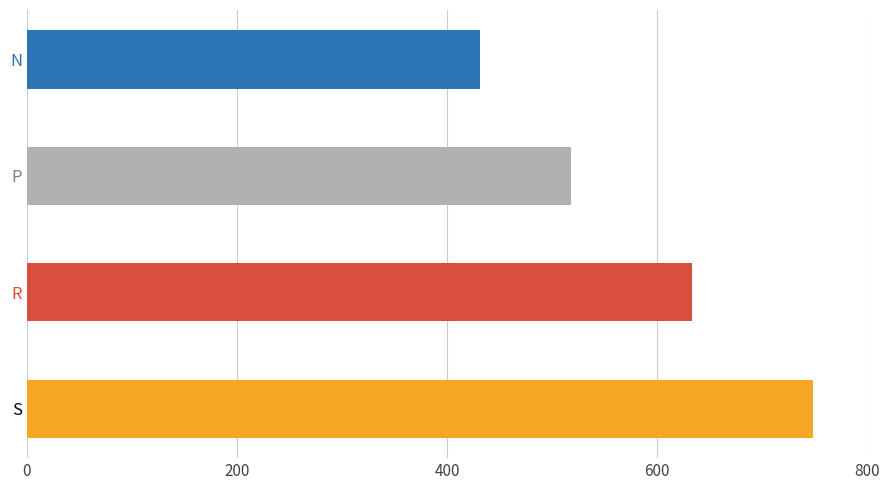

The chart shows a value of 606 at N. True or false?

False